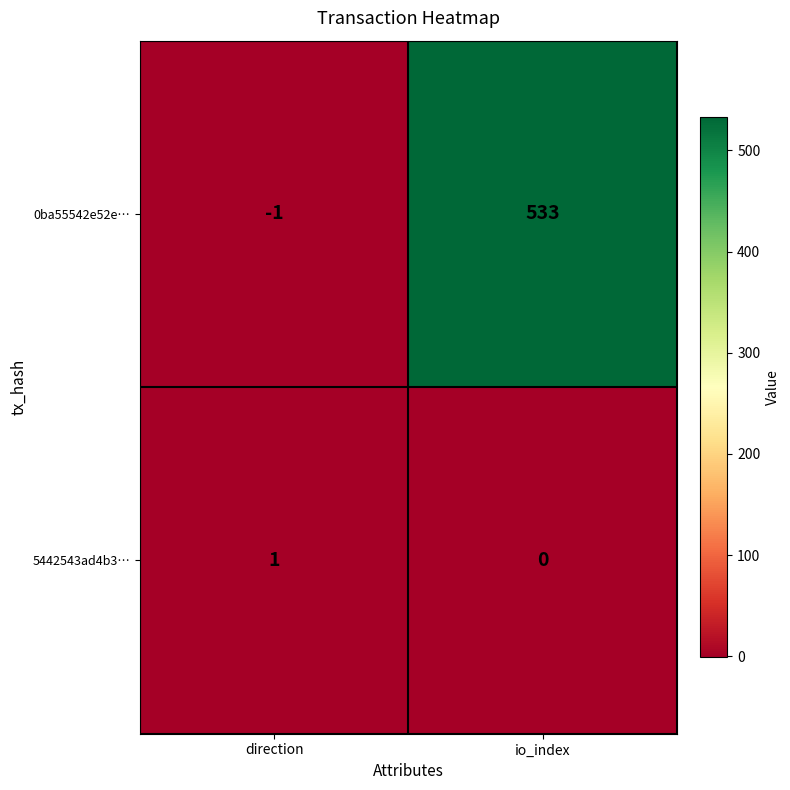

List the series in order of their overall mean, lowest first.

5442543ad4b3…, 0ba55542e52e…